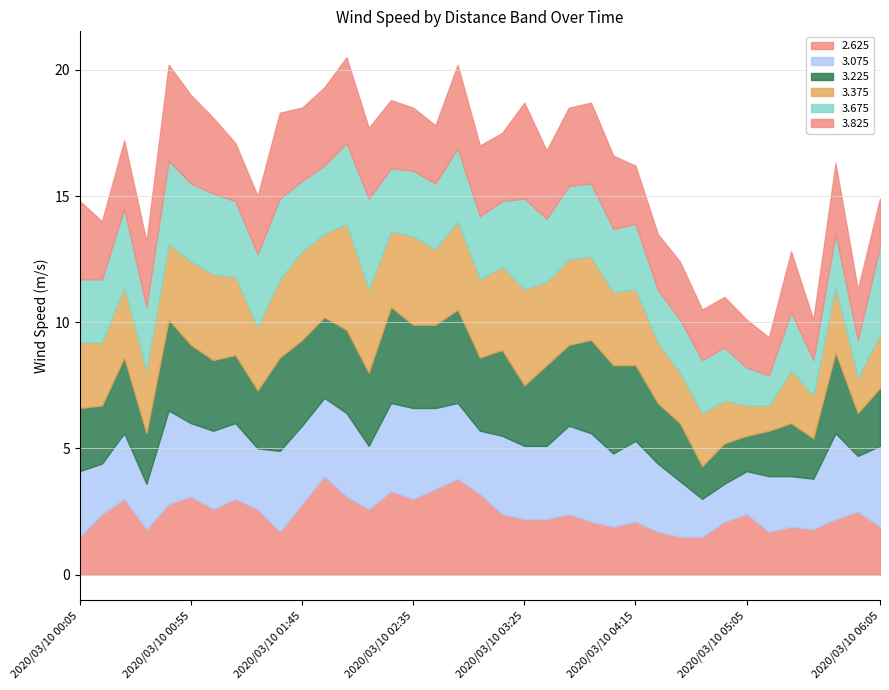

Which series ends up on top after the final intersection of 3.075 and 2.625?

3.075